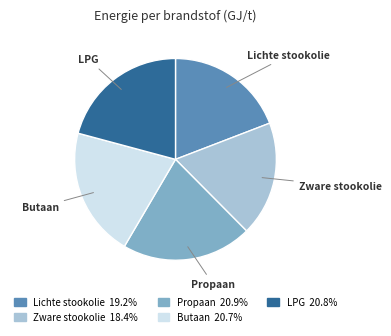

Does Propaan represent more than half of the total?

No